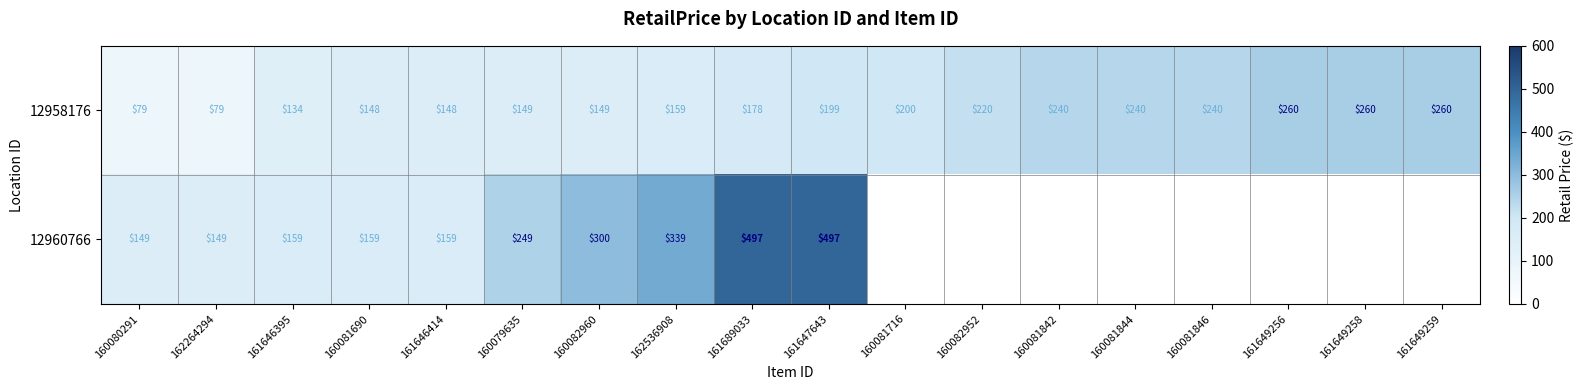

What is the sum of all 12958176 values?

3342